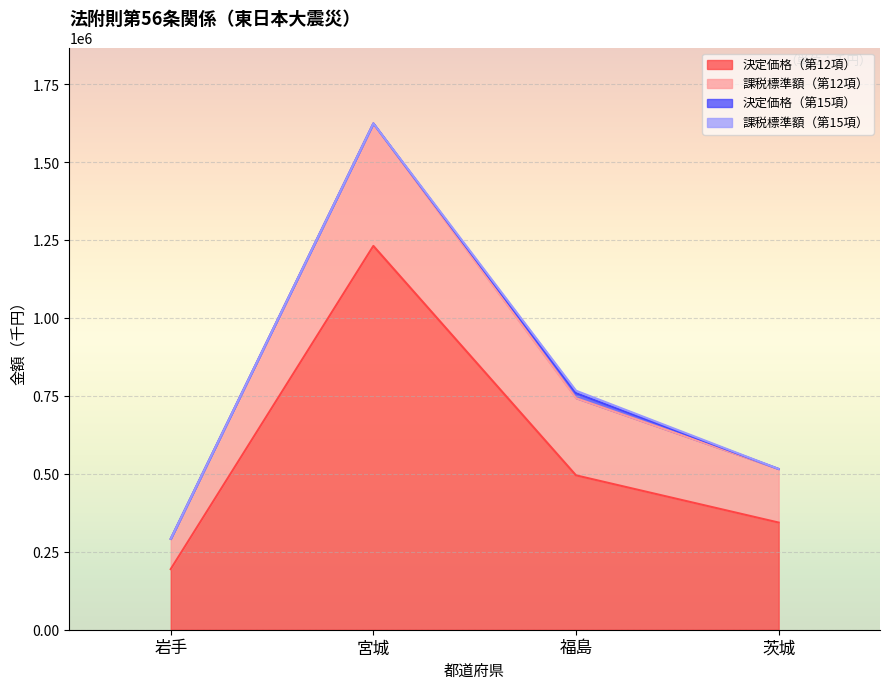

Between 宮城 and 岩手, which is larger?

宮城